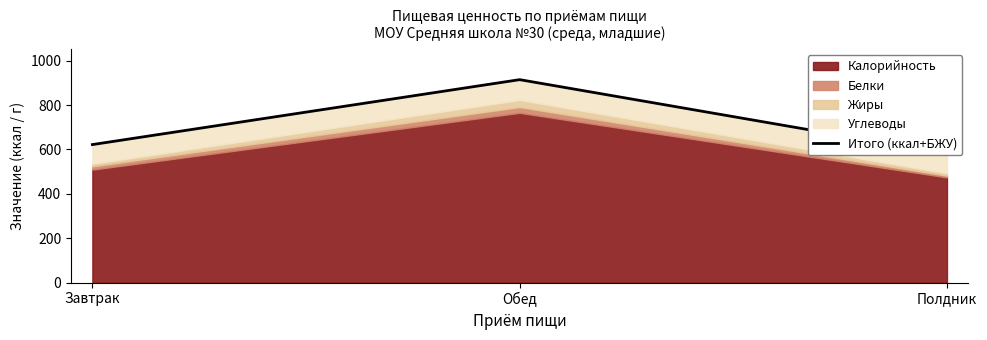

What is the change in value from Обед to Полдник?

-333.4